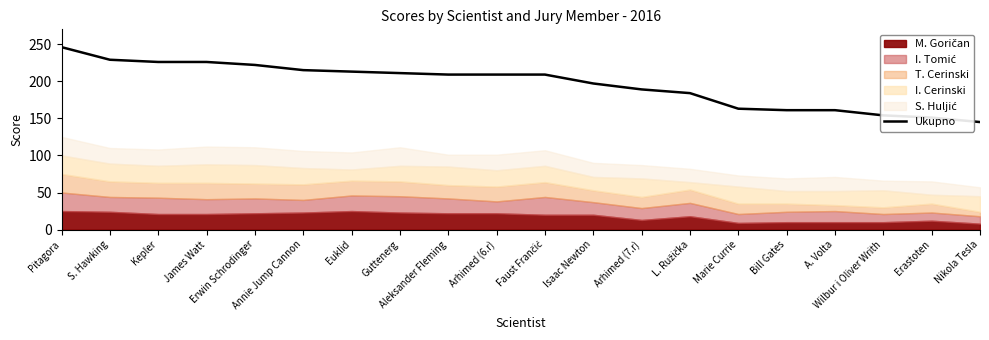

What is the label of the 10th point from the left?

Arhimed (6.r)